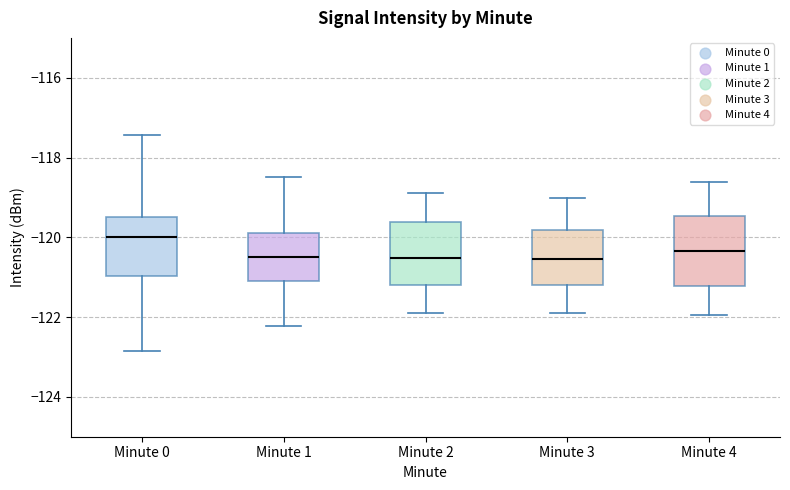

Reading left to right, transcribe this box plot: for each box, give where its median line is, the range the box spans, and where its two whiskers end, as read against the y-axis. The values are not printed on the chart, so give them approximately, as read against the axis.

Minute 0: median -120.0, box -121.0 to -119.4, whiskers -122.8 to -117.4
Minute 1: median -120.4, box -121.2 to -119.8, whiskers -122.2 to -118.4
Minute 2: median -120.6, box -121.2 to -119.6, whiskers -122.0 to -119.0
Minute 3: median -120.6, box -121.2 to -119.8, whiskers -122.0 to -119.0
Minute 4: median -120.4, box -121.2 to -119.4, whiskers -122.0 to -118.6